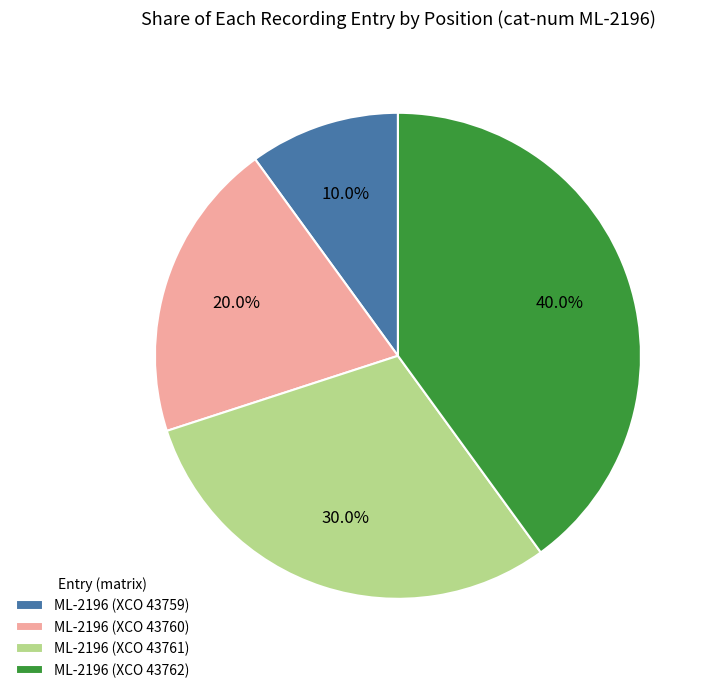

Is there a majority slice in this chart?

No